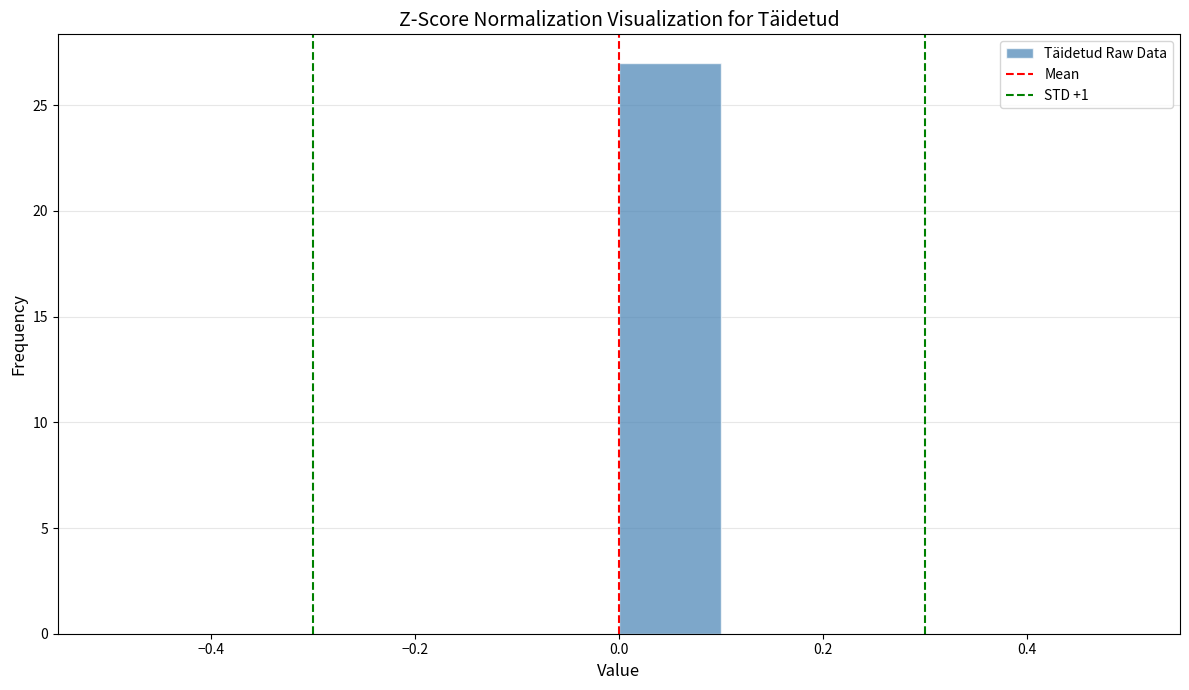

Reading left to right, transcribe this chart: for each bar, give the range it covers on the x-axis and its height. The values are not printed on the chart, so give them approximately, as read against the axis.

-0.5 to -0.4: 0
-0.4 to -0.3: 0
-0.3 to -0.2: 0
-0.2 to -0.1: 0
-0.1 to 0.0: 0
0.0 to 0.1: 27
0.1 to 0.2: 0
0.2 to 0.3: 0
0.3 to 0.4: 0
0.4 to 0.5: 0